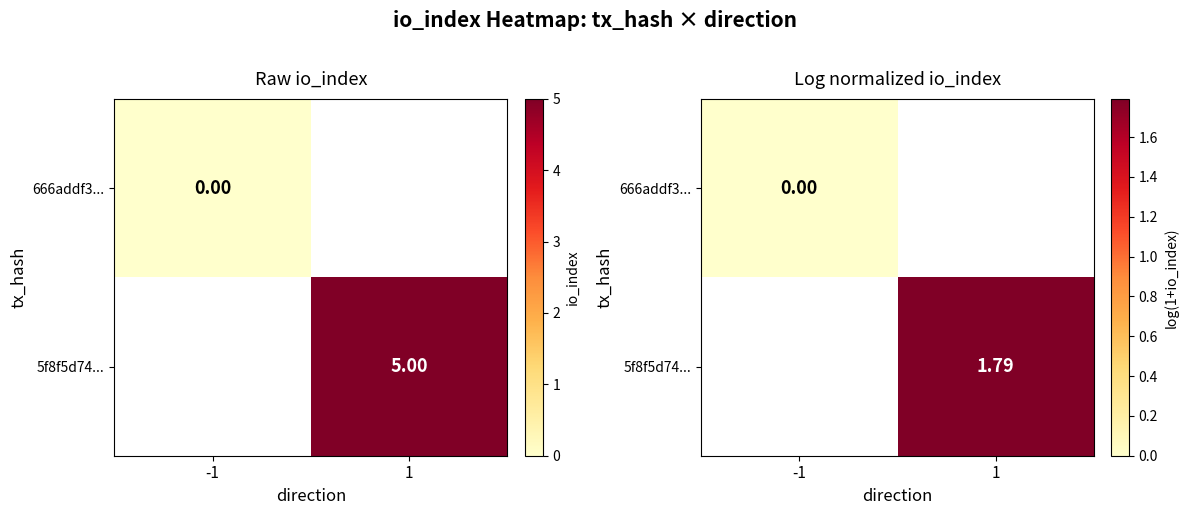

Which category has the lowest value across all series?

-1